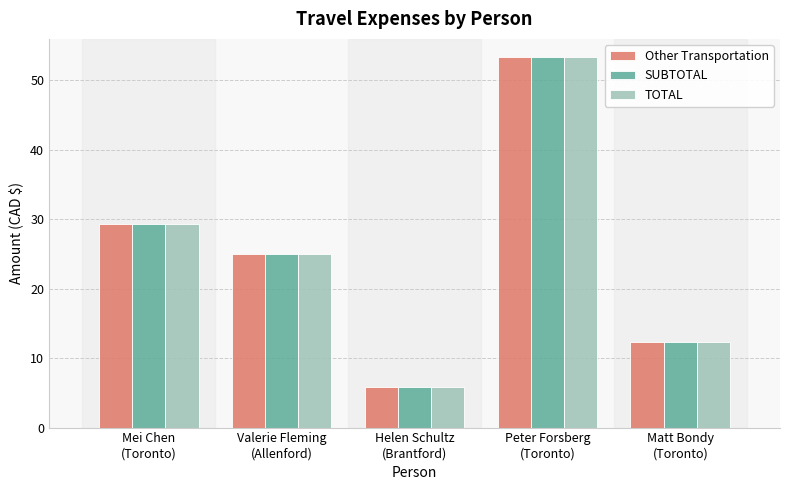

What is the lowest value of the SUBTOTAL series?

5.9